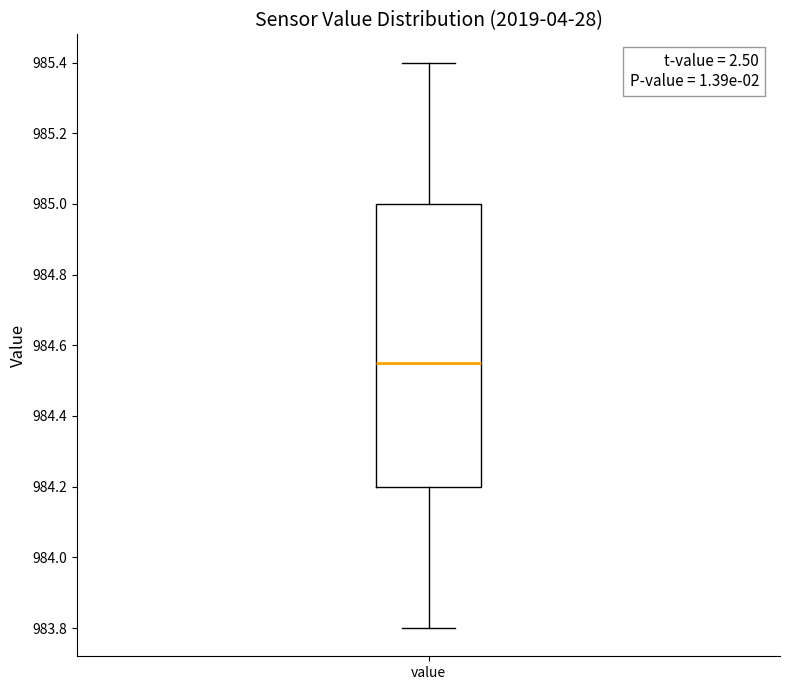

Where is the upper edge of the box for value on the y-axis? The values are not printed on the chart, so give them approximately, as read against the axis.

985.00